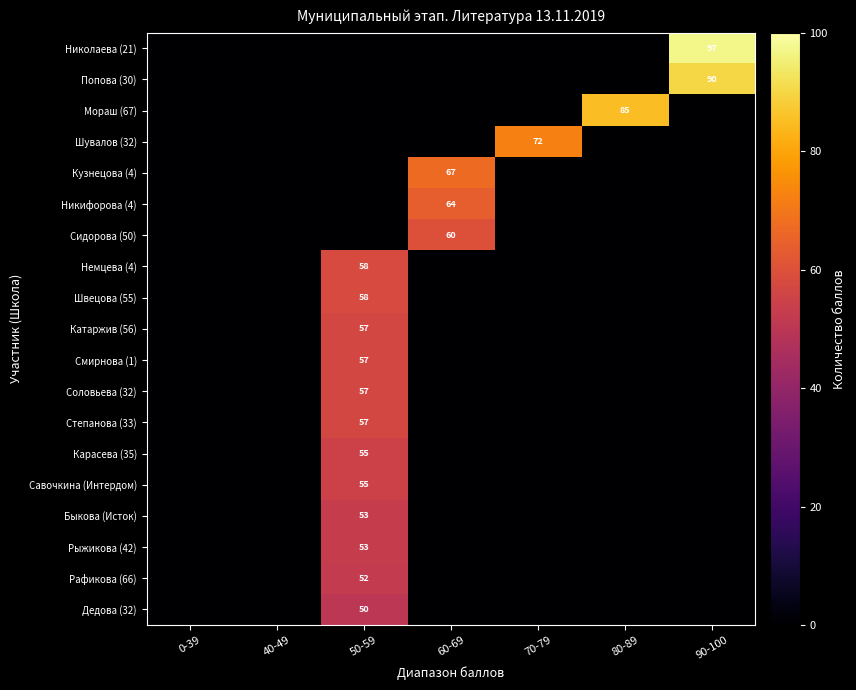

True or false: Сидорова (50) has a value of 85 at 60-69.

False